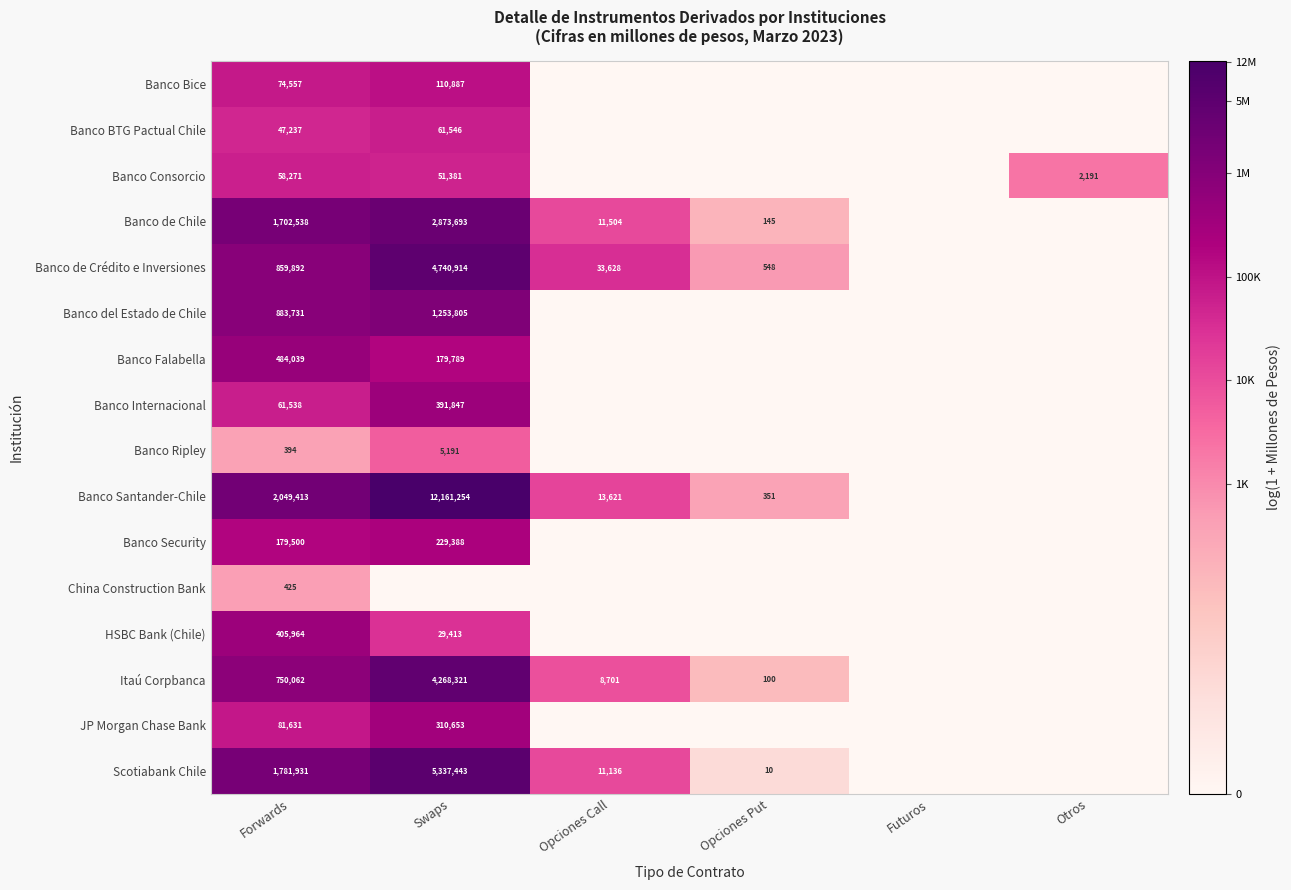

Count the number of data series in this chart.

16